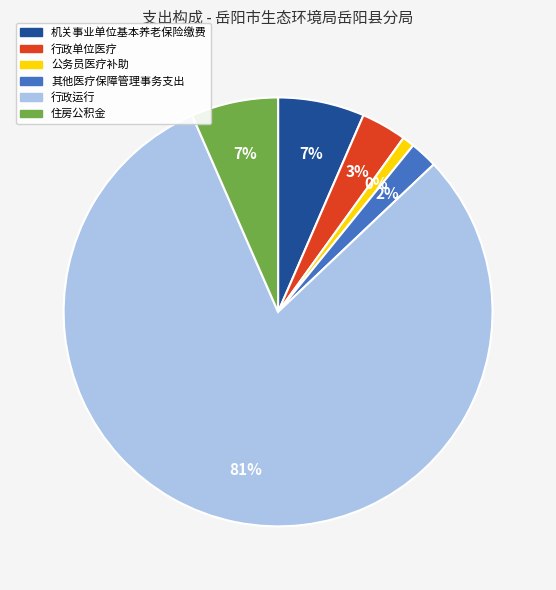

Is the sum of 住房公积金 and 公务员医疗补助 greater than half?

No